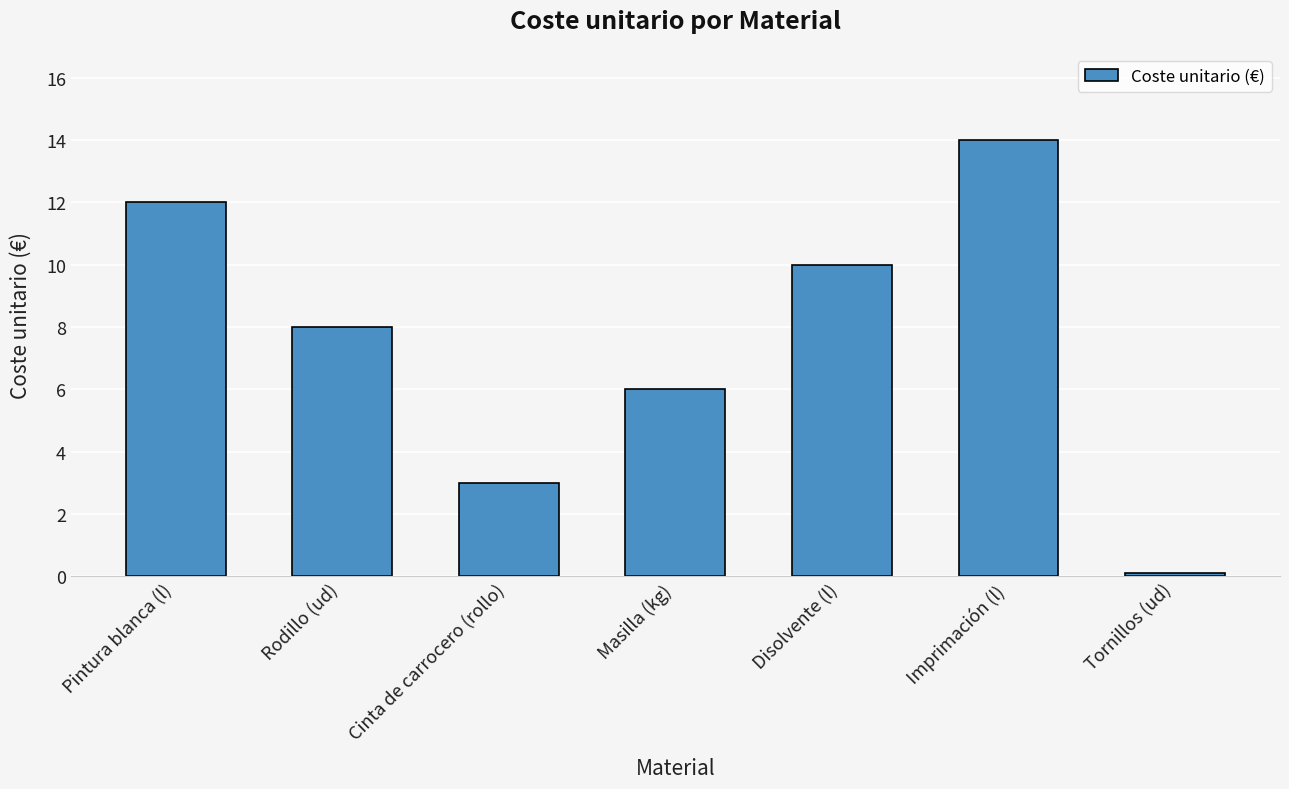

Read the value at Imprimación (l).

14.0